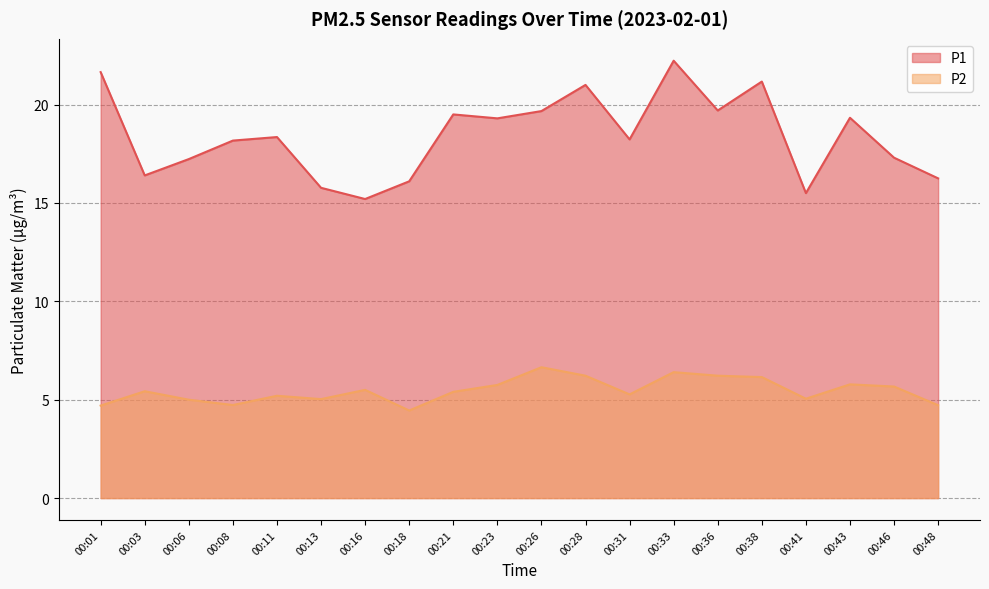

In P2, how many points are higher than both neighbors (excluding endpoints)?

6